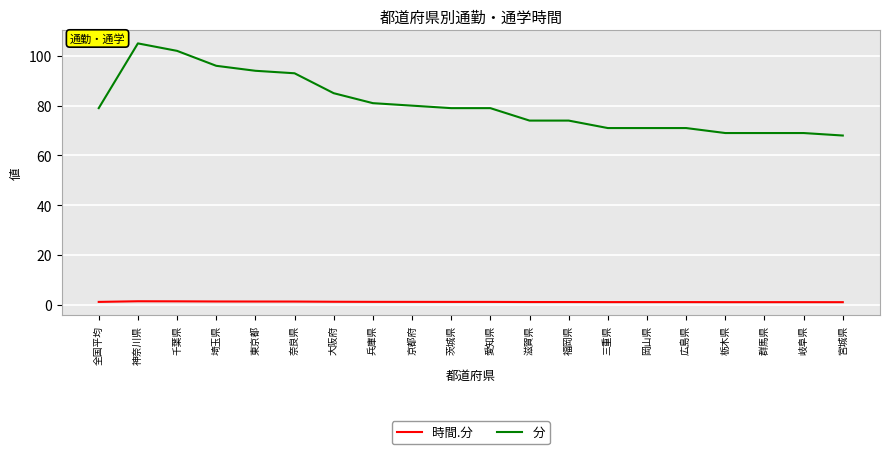

At 群馬県, list the series in order from smallest to largest.

時間.分, 分